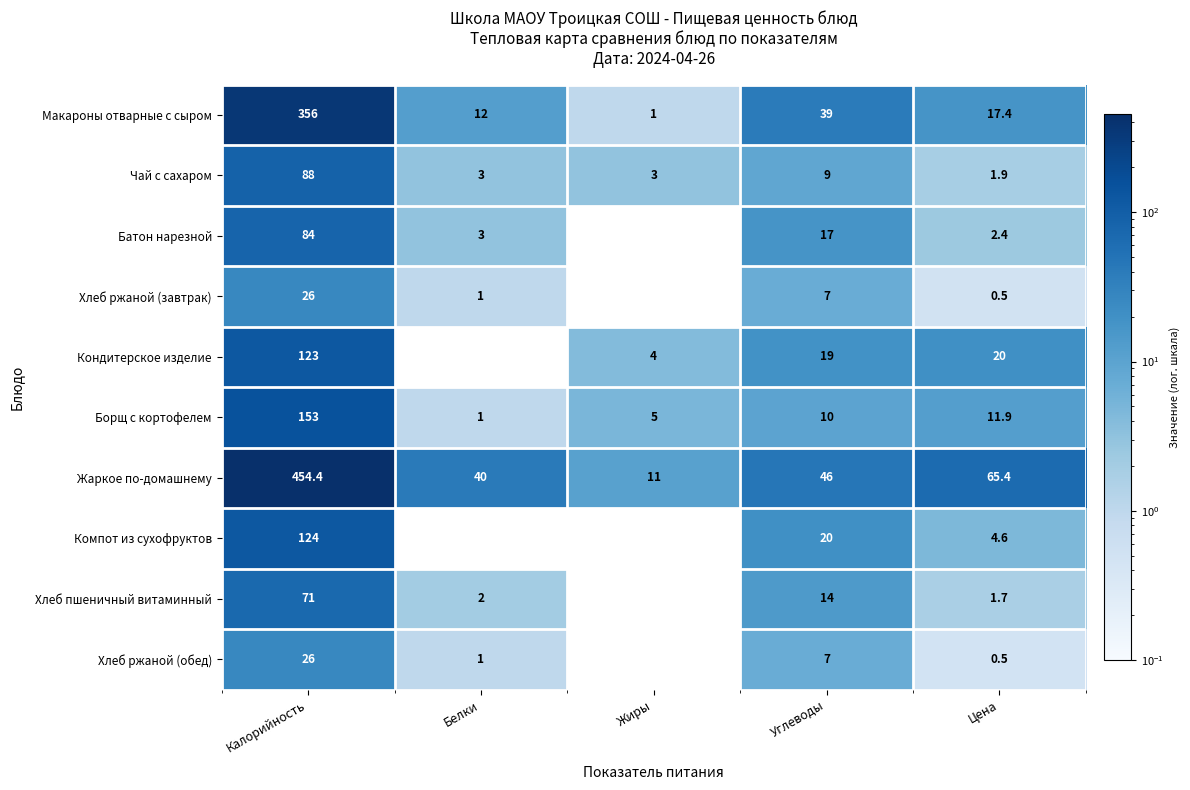

List the labels in order of Макароны отварные с сыром value, smallest first.

Жиры, Белки, Цена, Углеводы, Калорийность